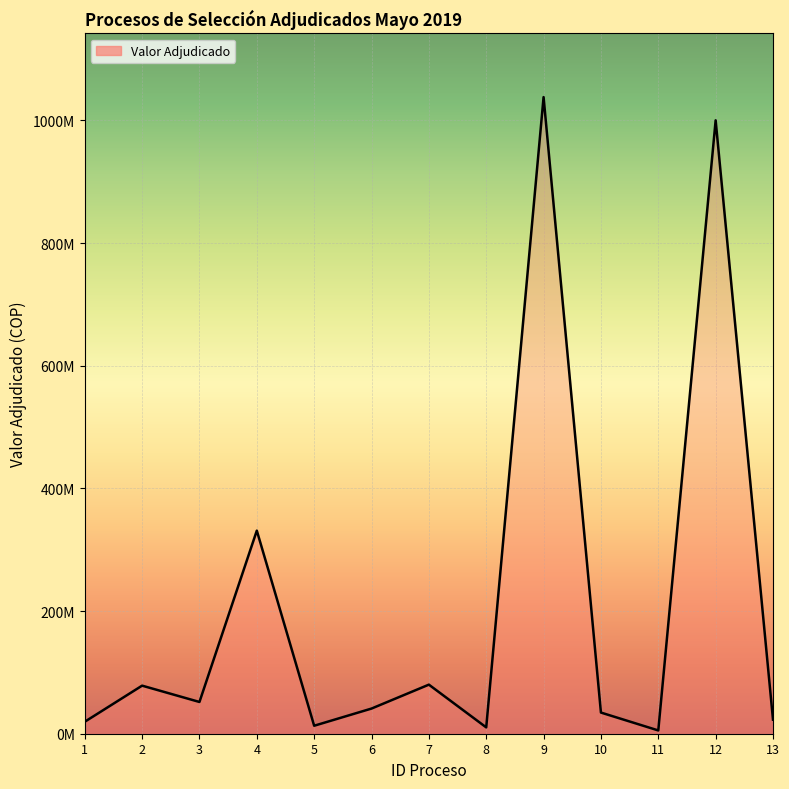

What is the value of the 5th point from the left?

13000000